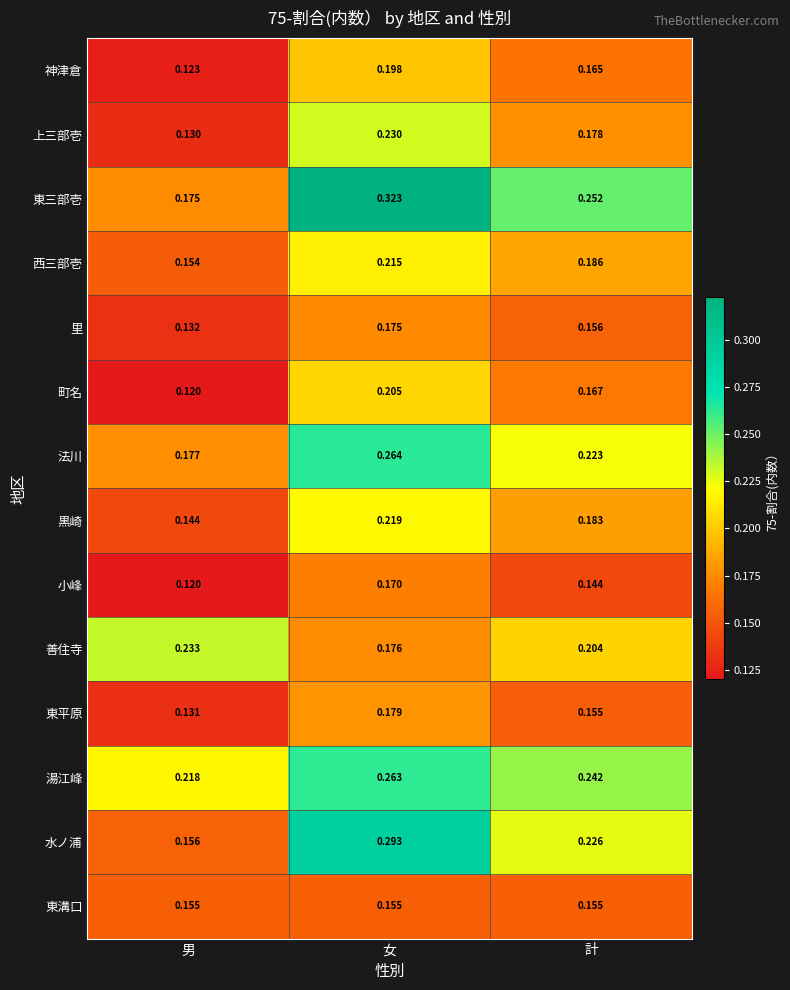

At how many categories does at least one series exceed 0?

3